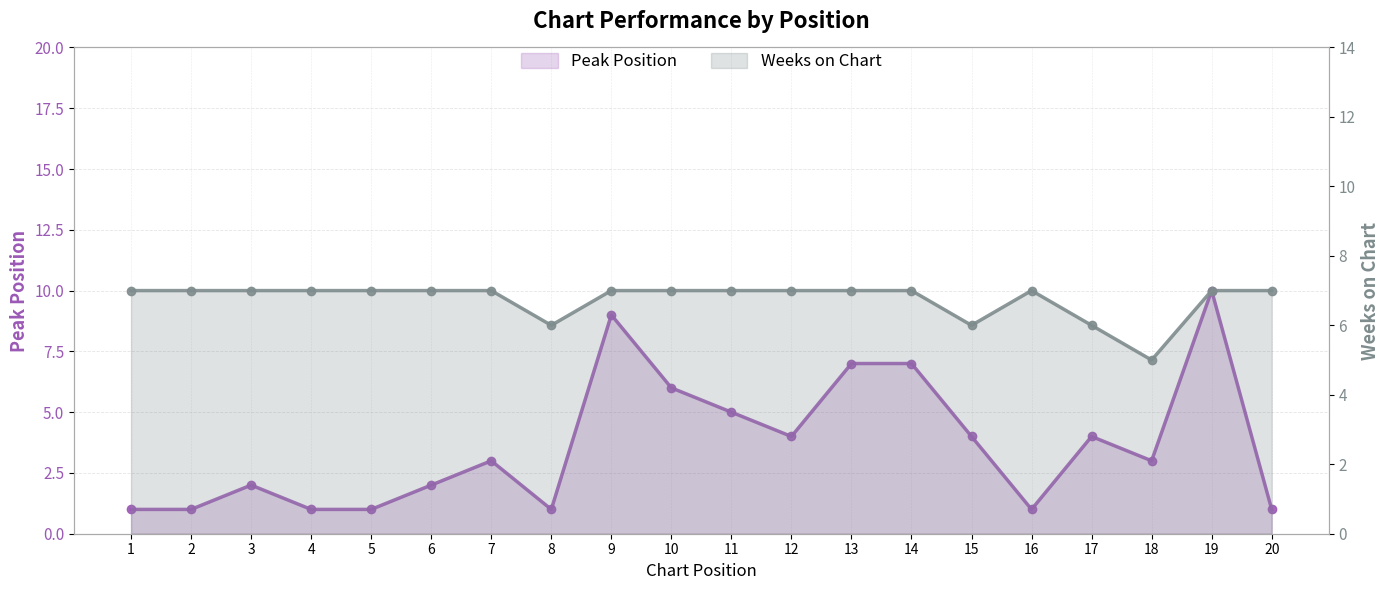

What are all the series names shown in the legend?

Peak Position, Weeks on Chart